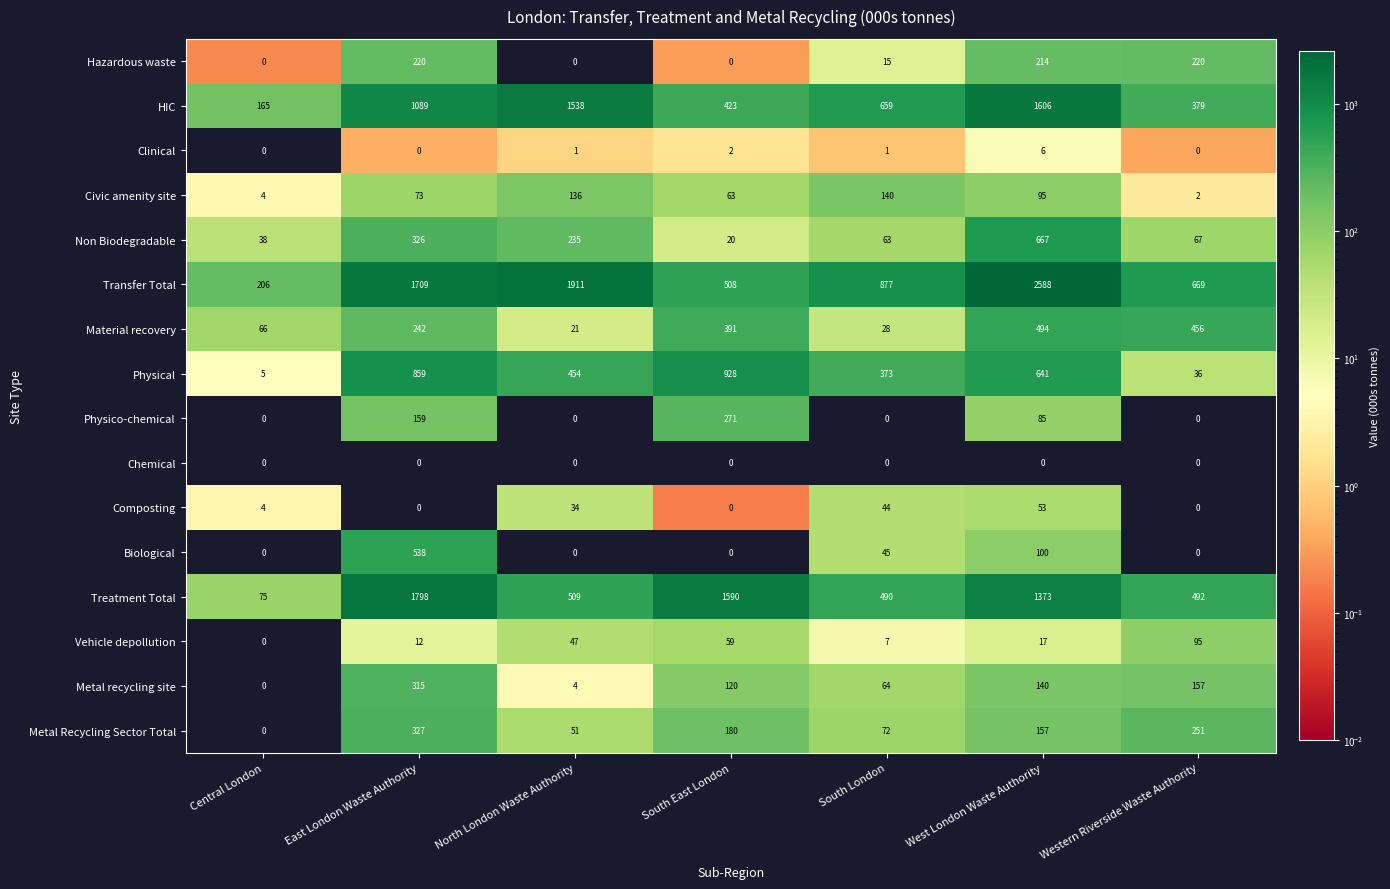

Where is Composting nearest to the value 26?

North London Waste Authority